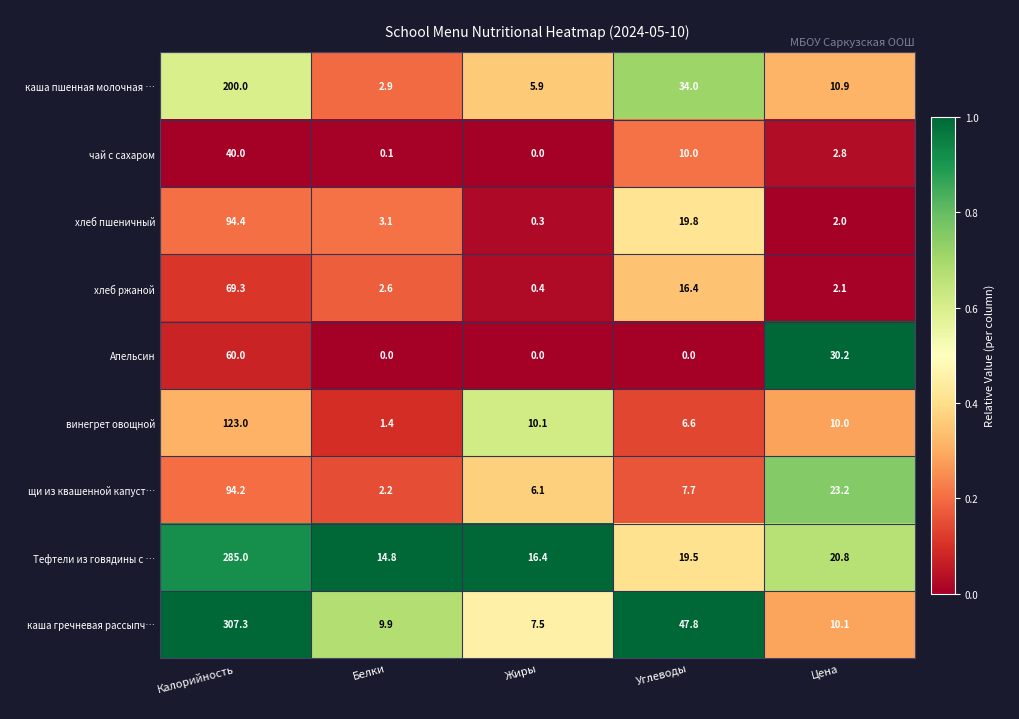

Where is каша гречневая рассыпч… nearest to the value 157?

Углеводы